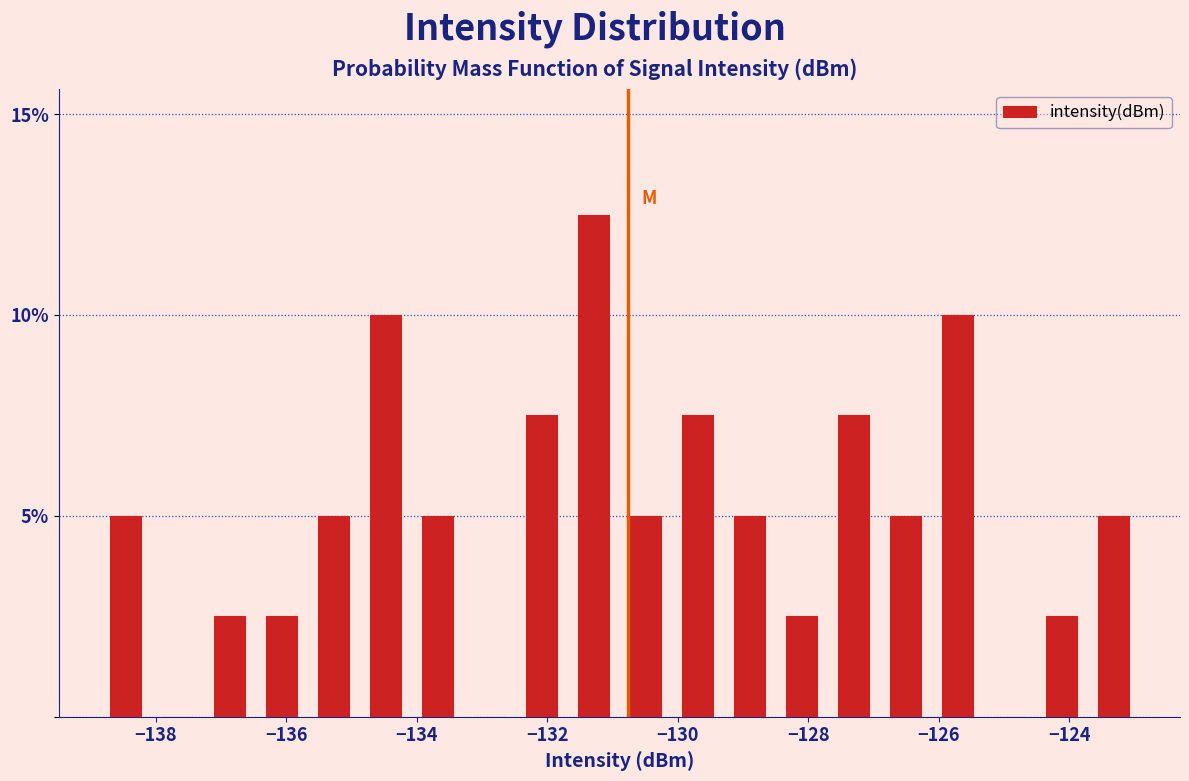

Read against the x-axis, roughly where is the centre of the tallest bar?

-131.2